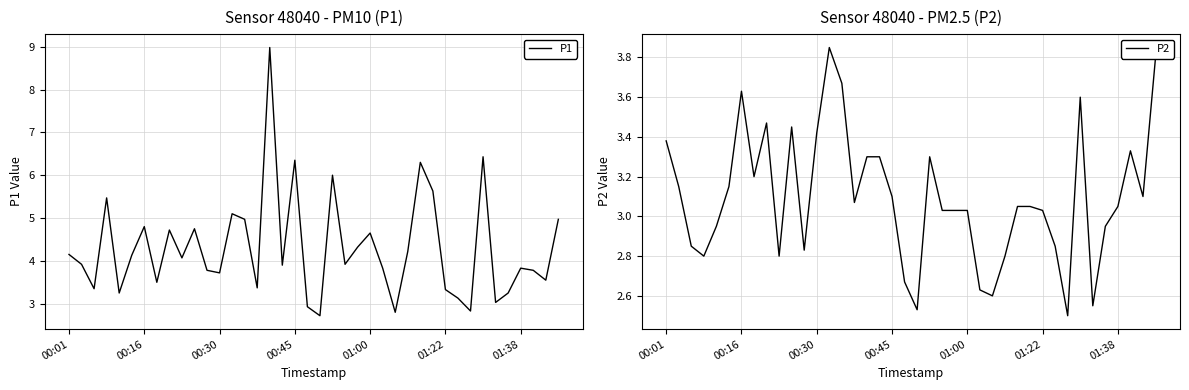

What is the total value across all series at 9?

6.9